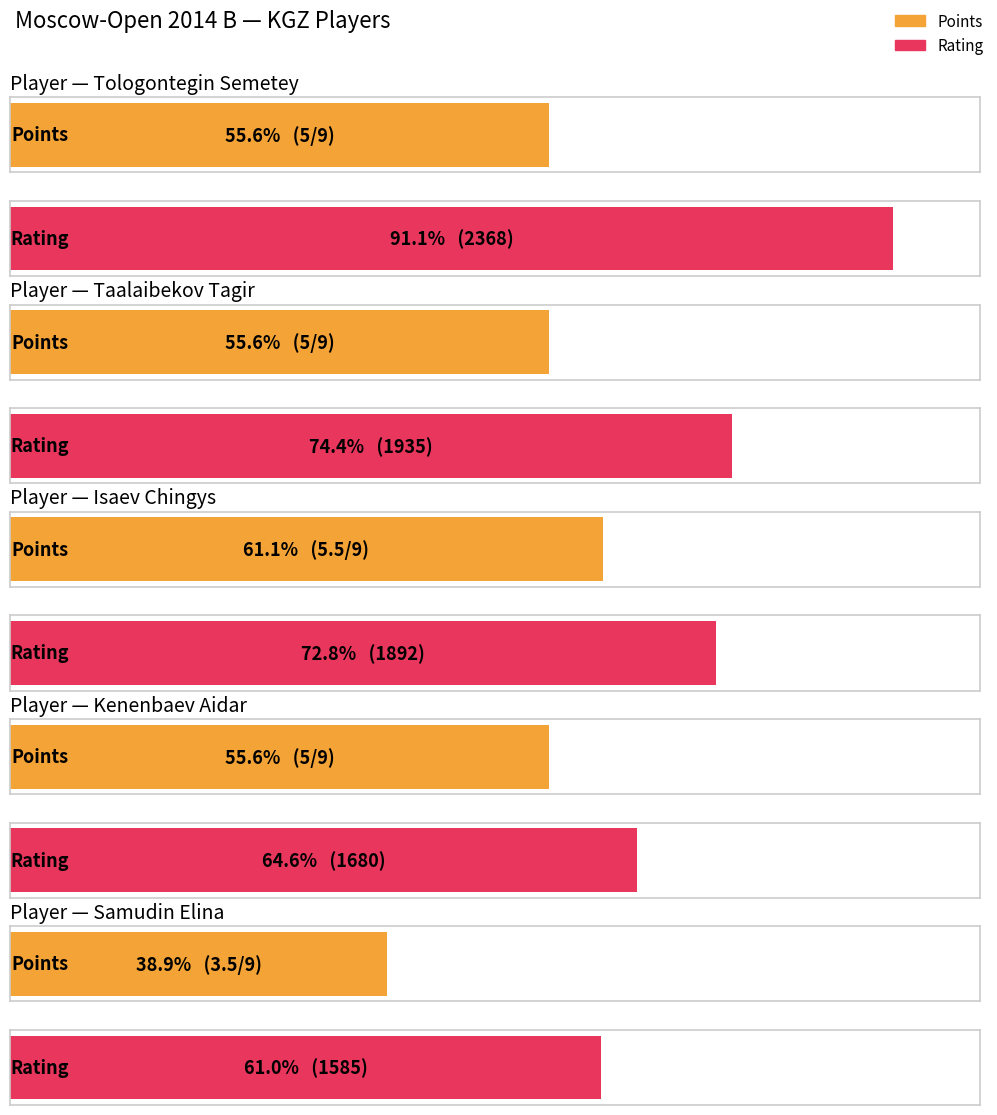

What is the total value across all series at Isaev Chingys?

1897.5